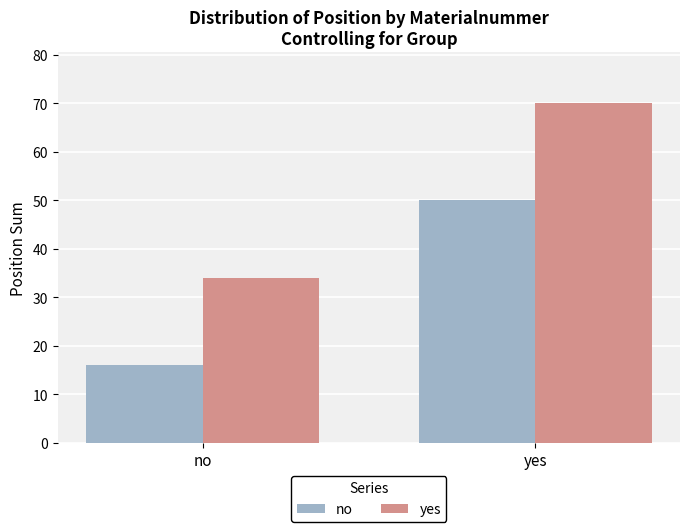

Reading left to right, list all the values displayed in this chart.

no: 16	50
yes: 34	70